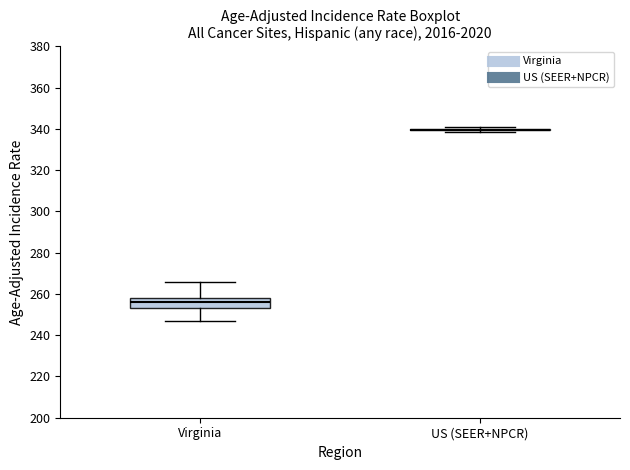

Reading left to right, transcribe this box plot: for each box, give where its median line is, the range the box spans, and where its two whiskers end, as read against the y-axis. The values are not printed on the chart, so give them approximately, as read against the axis.

Virginia: median 256, box 254 to 258, whiskers 246 to 266
US (SEER+NPCR): box collapsed to a line at 340, whiskers 338 to 340